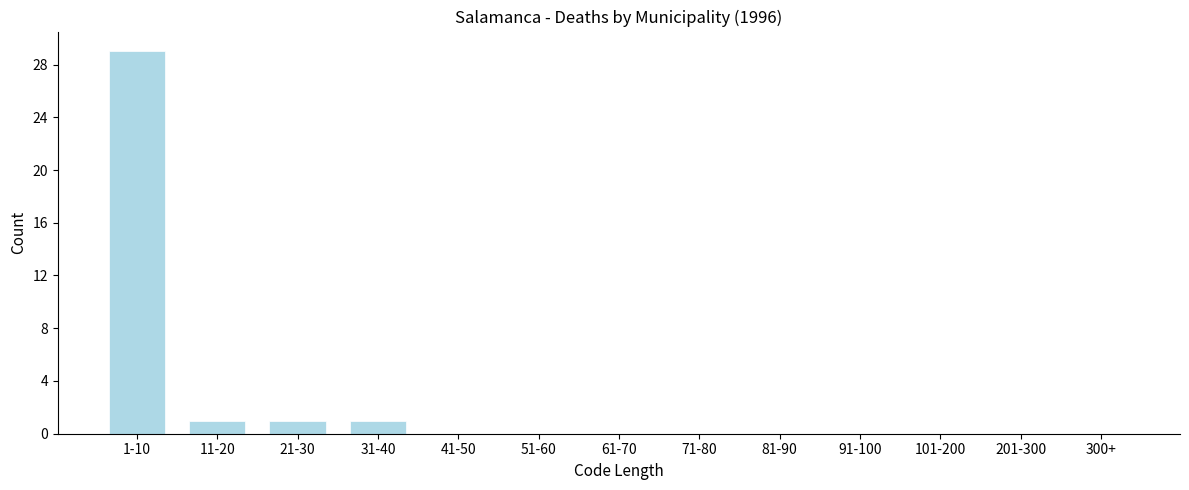

Reading right to left, what are all the values shown in this chart?

300+=0	201-300=0	101-200=0	91-100=0	81-90=0	71-80=0	61-70=0	51-60=0	41-50=0	31-40=1	21-30=1	11-20=1	1-10=29